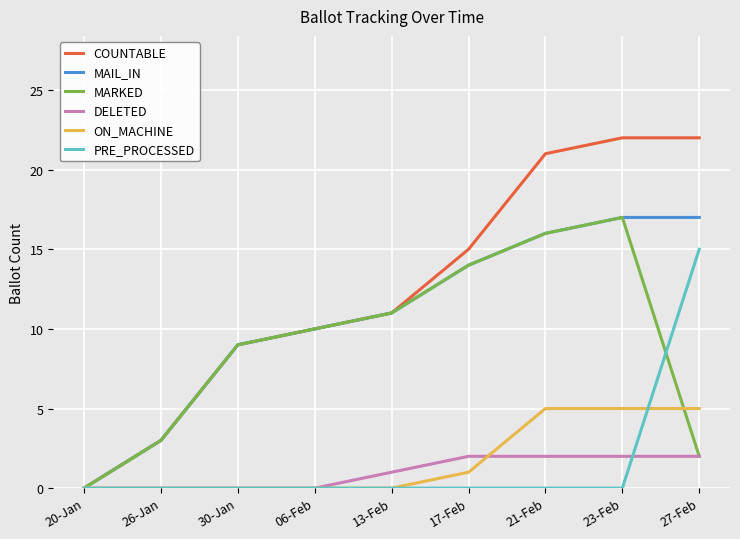

Which series has the largest total across all categories?

COUNTABLE